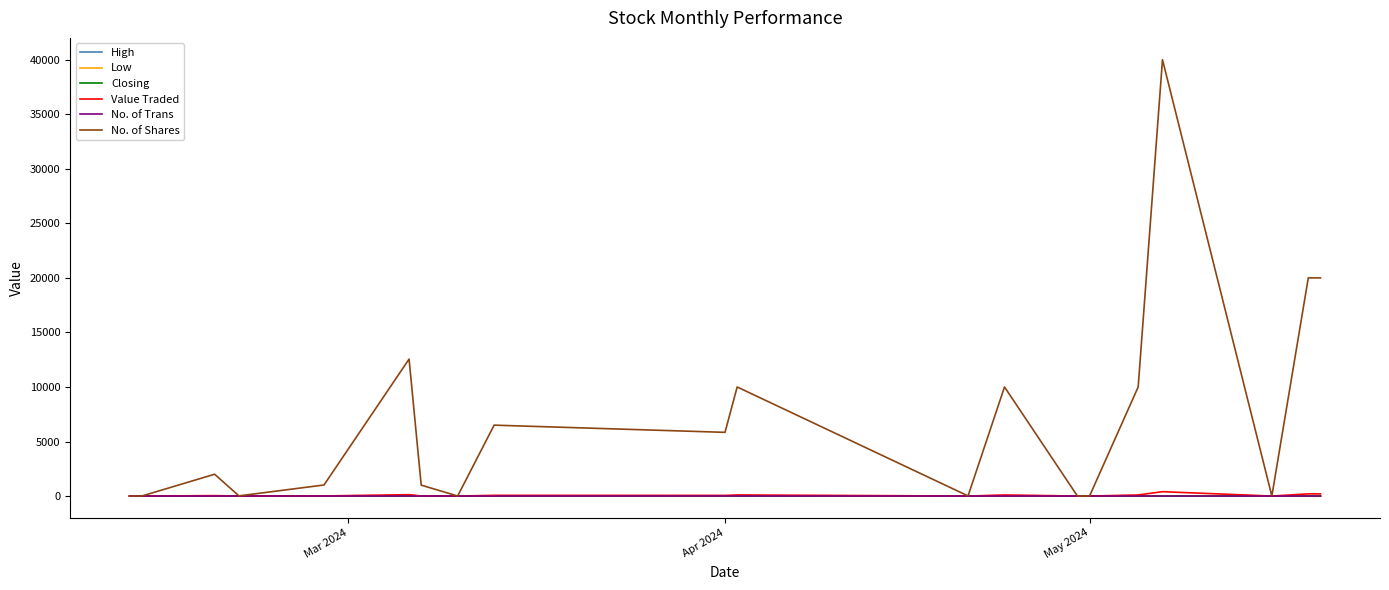

In No. of Shares, how many points are higher than both neighbors (excluding endpoints)?

6